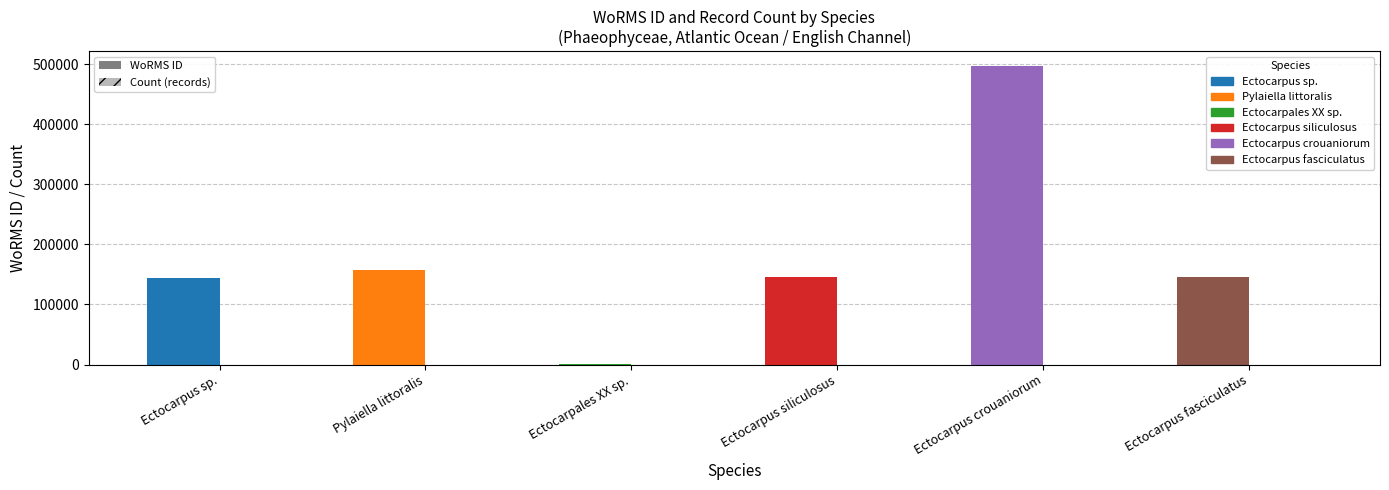

What is the maximum value for Count (records)?

3